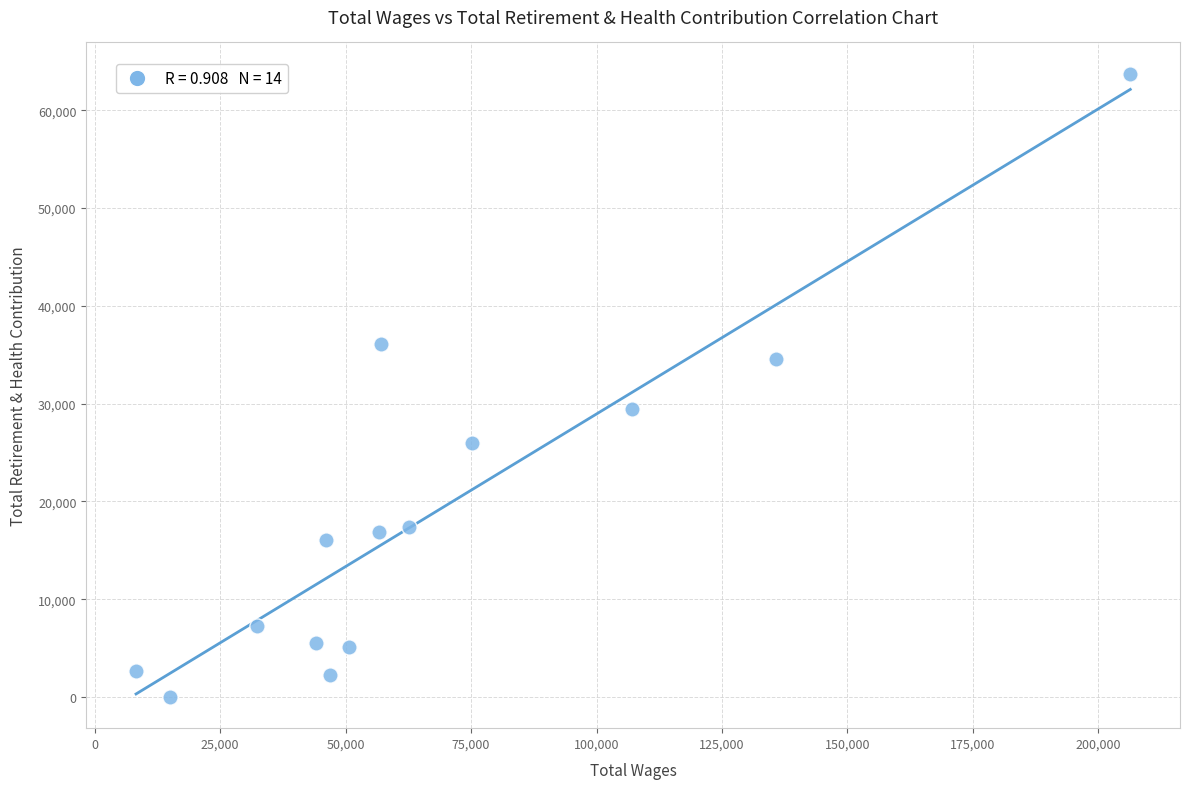

What is the range of Y values (max minus min)?

63749